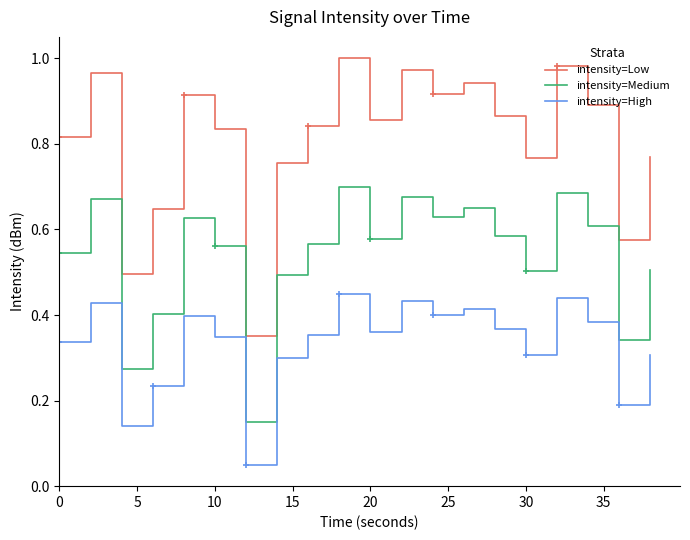

Which series has the widest spread of values?

intensity=Low